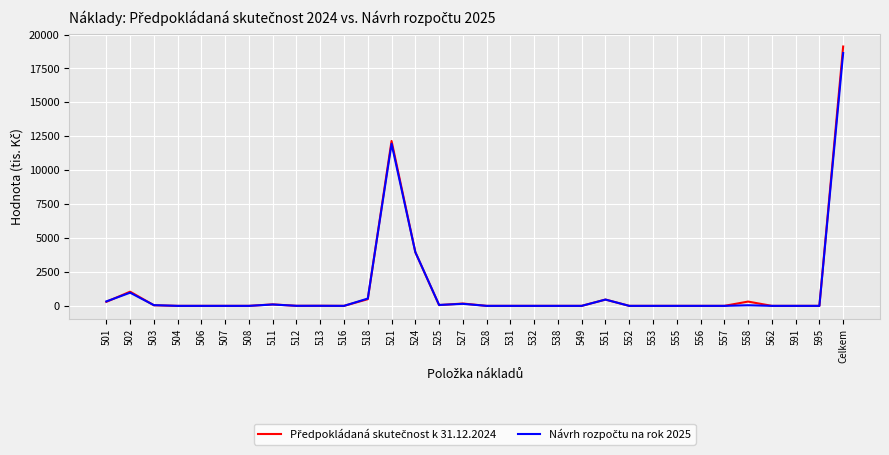

What is the greatest value displayed?

19120